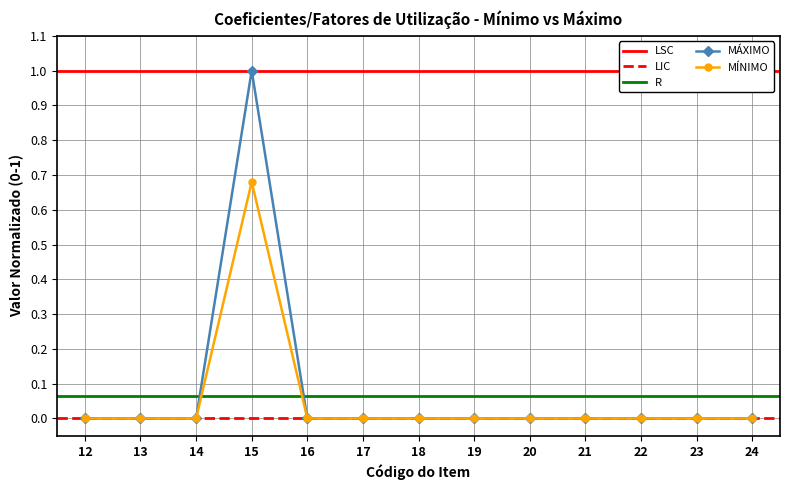

Reading left to right, list all the values displayed in this chart.

MÍNIMO: 0.0	0.0	0.0	0.7	0.0	0.0	0.0	0.0	0.0	0.0	0.0	0.0	0.0
MÁXIMO: 0.0	0.0	0.0	1.0	0.0	0.0	0.0	0.0	0.0	0.0	0.0	0.0	0.0